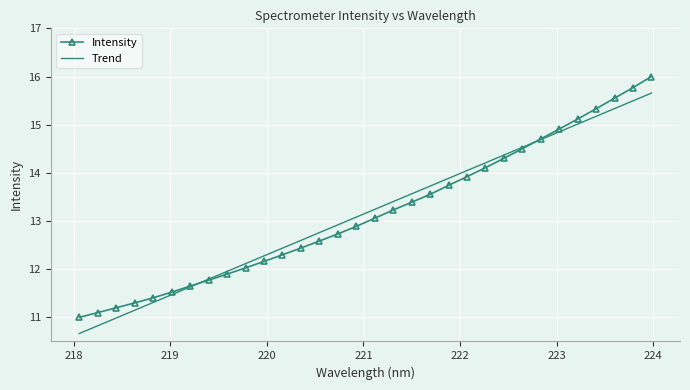

True or false: Trend and Intensity cross at least once.

True